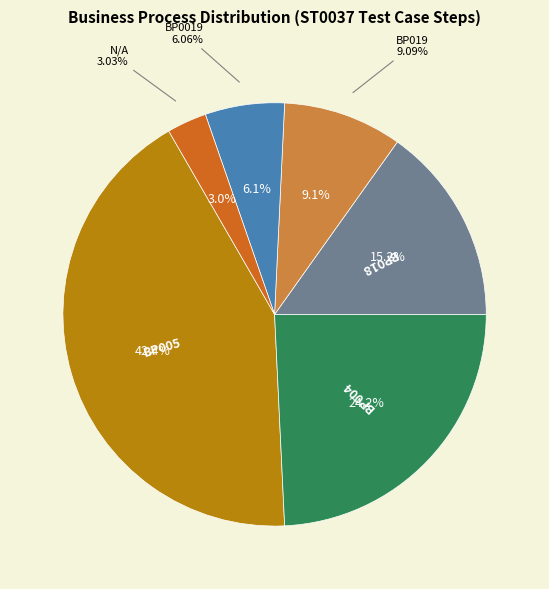

What portion of the pie excludes BP019?

90.9%